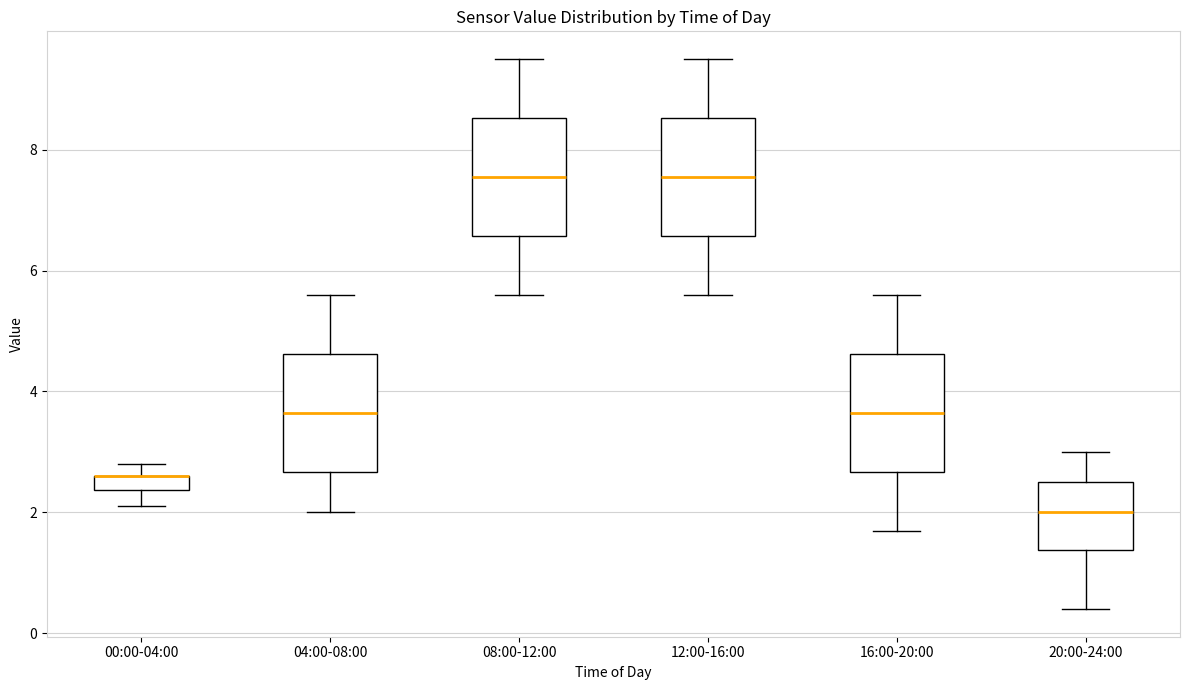

Where does the upper whisker of the box for 04:00-08:00 end on the y-axis? The values are not printed on the chart, so give them approximately, as read against the axis.

5.6